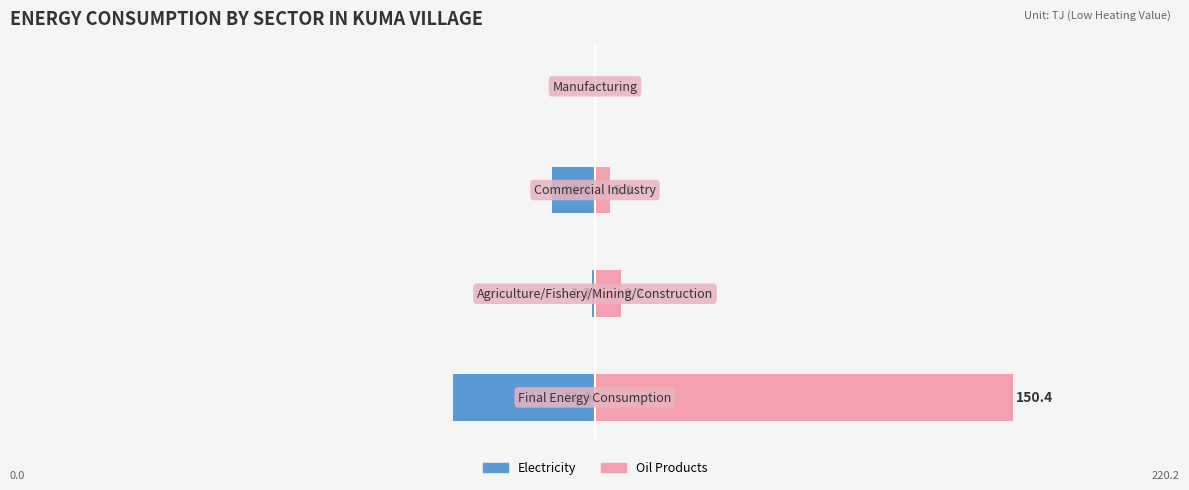

How many groups of bars are there?

4